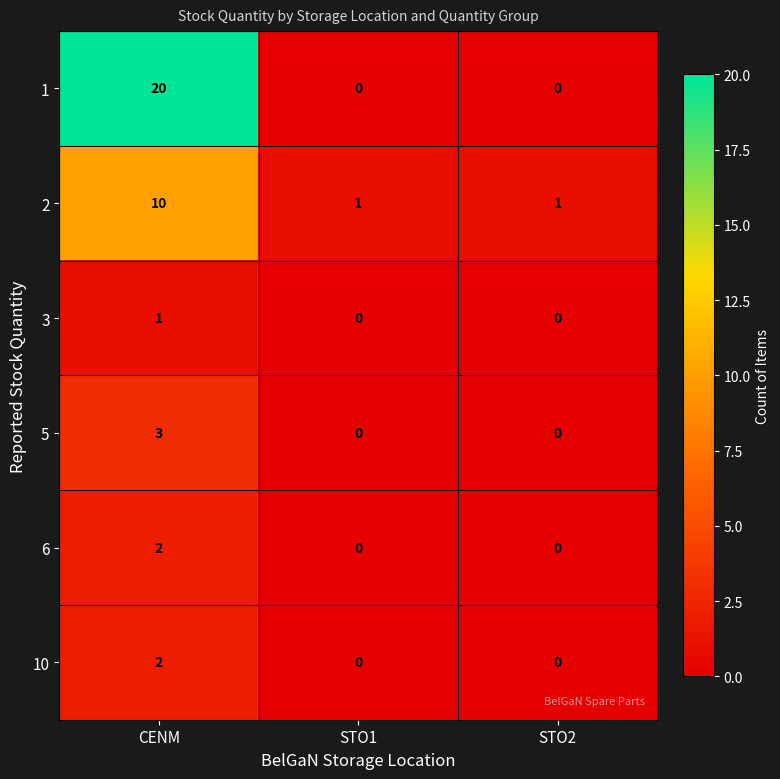

Which series has the widest spread of values?

1